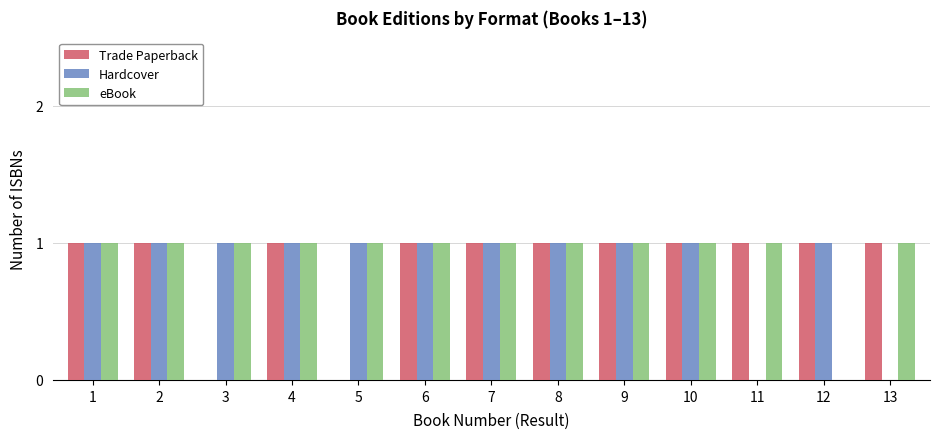

What are all the series names shown in the legend?

Trade Paperback, Hardcover, eBook